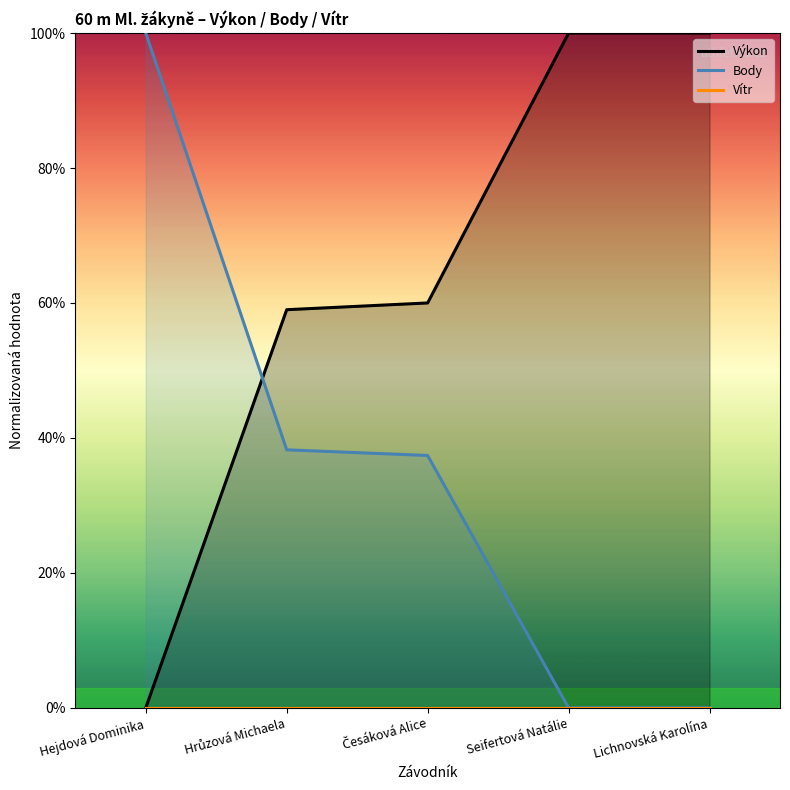

Rank the series at Hejdová Dominika from highest to lowest value.

Body, Výkon, Vítr